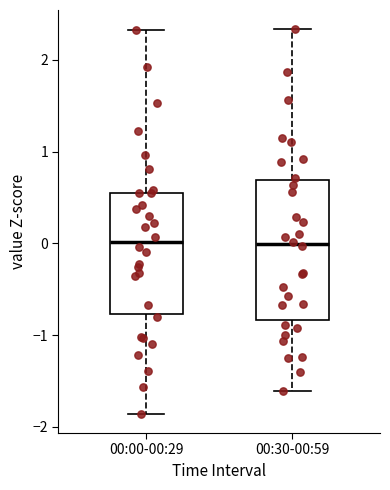

Reading left to right, read every box against the y-axis: the position of its median line, the range the box covers, and the ends of its whiskers. The values are not printed on the chart, so give them approximately, as read against the axis.

00:00-00:29: median 0.0, box -0.8 to 0.5, whiskers -1.9 to 2.3
00:30-00:59: median 0.0, box -0.8 to 0.7, whiskers -1.6 to 2.3